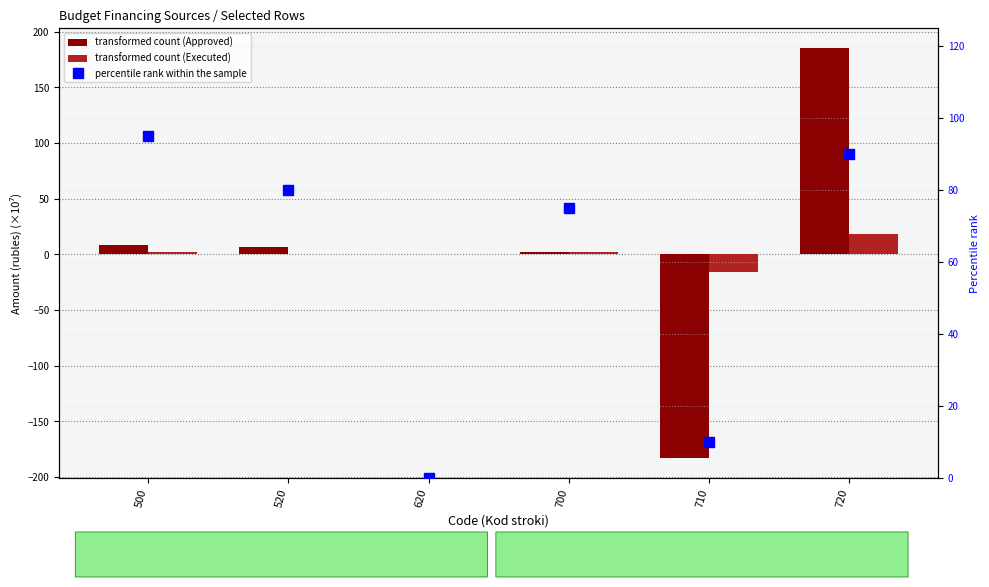

Read the transformed count (Executed) value at 710.

-16.0